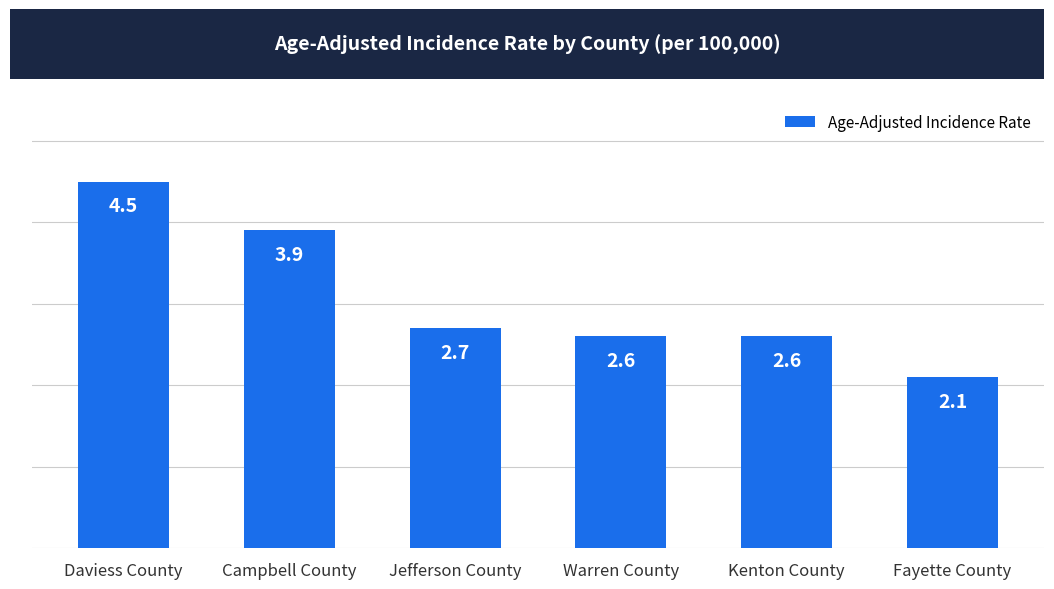

Reading left to right, transcribe all the data shown in this chart.

4.5	3.9	2.7	2.6	2.6	2.1